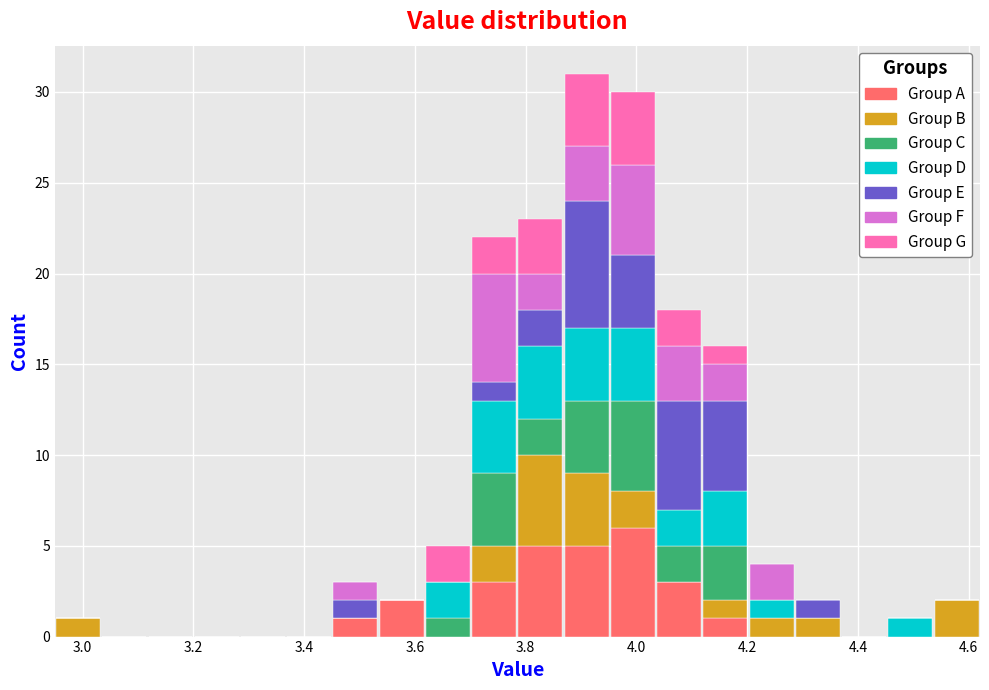

Which range on the x-axis has the tallest stacked bar (by total height)?

3.86 to 3.96